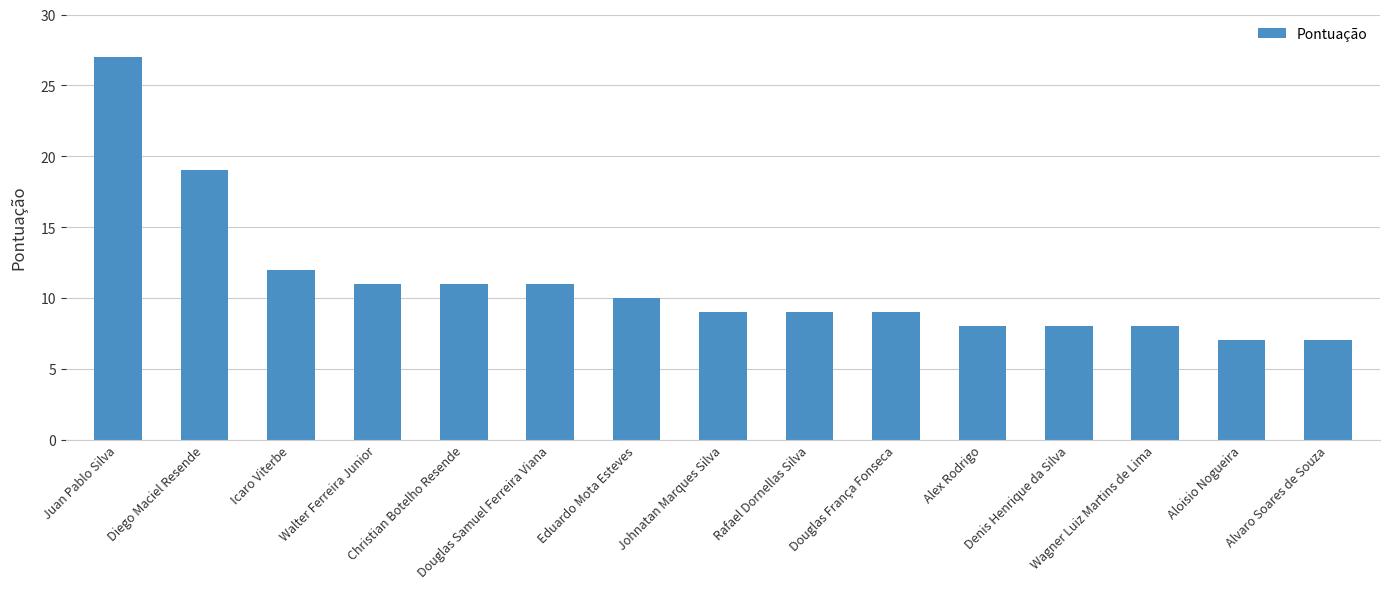

Are the bars horizontal?

No